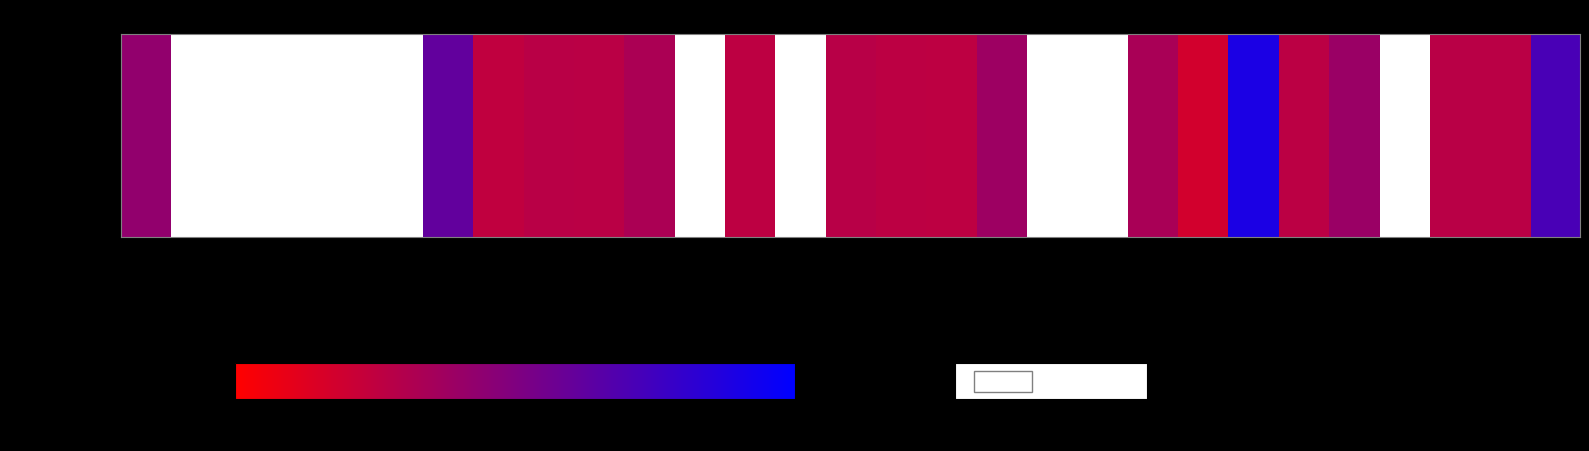

List the labels in order of value, smallest first.

29, 28, 27, 26, 25, 24, 8, 22, 17, 13, 14, 6, 2, 20, 21, 15, 19, 23, 18, 16, 12, 11, 10, 3, 9, 5, 7, 4, 1